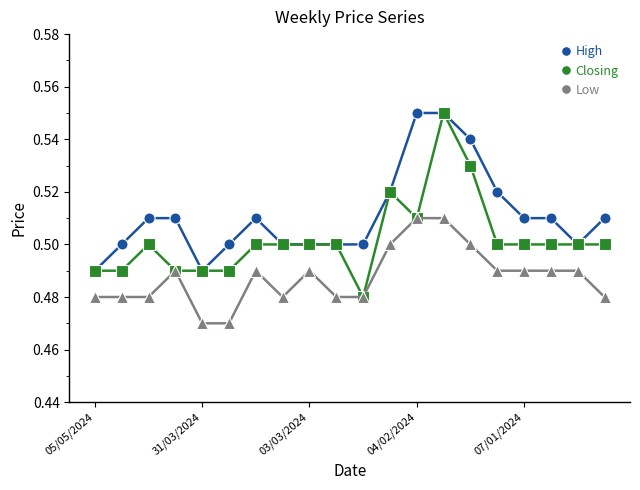

How many Low values are between 0 and 1?

20